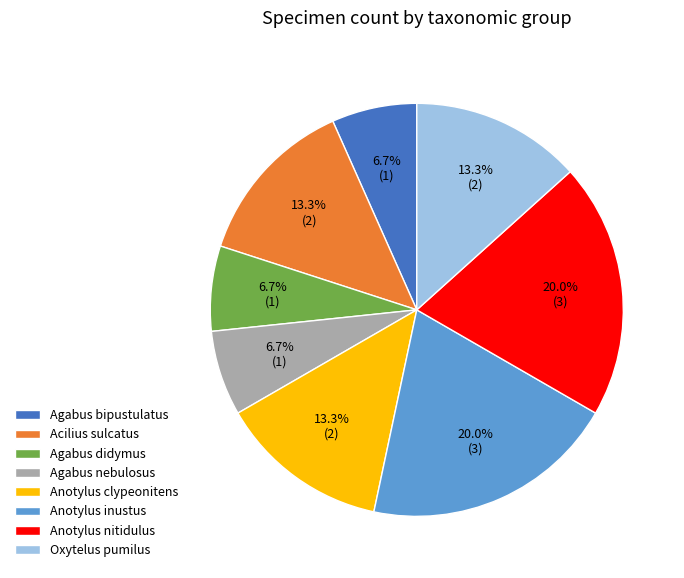

Is there any slice that represents more than half of the pie?

No